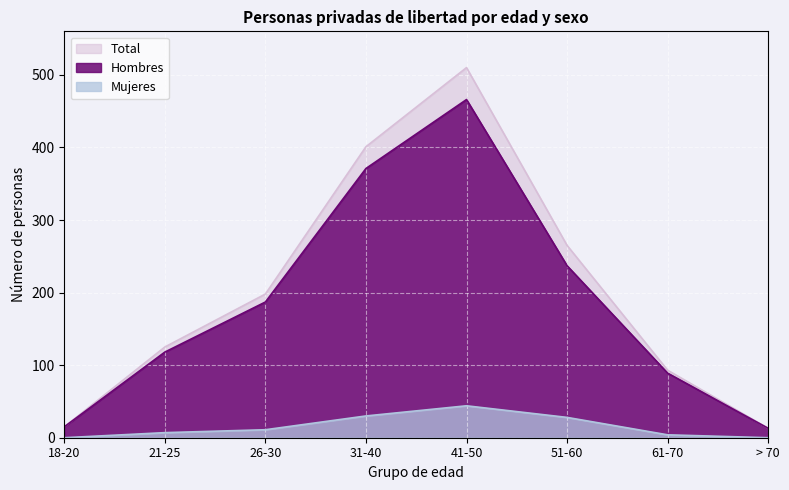

What position from the right is 26-30?

6